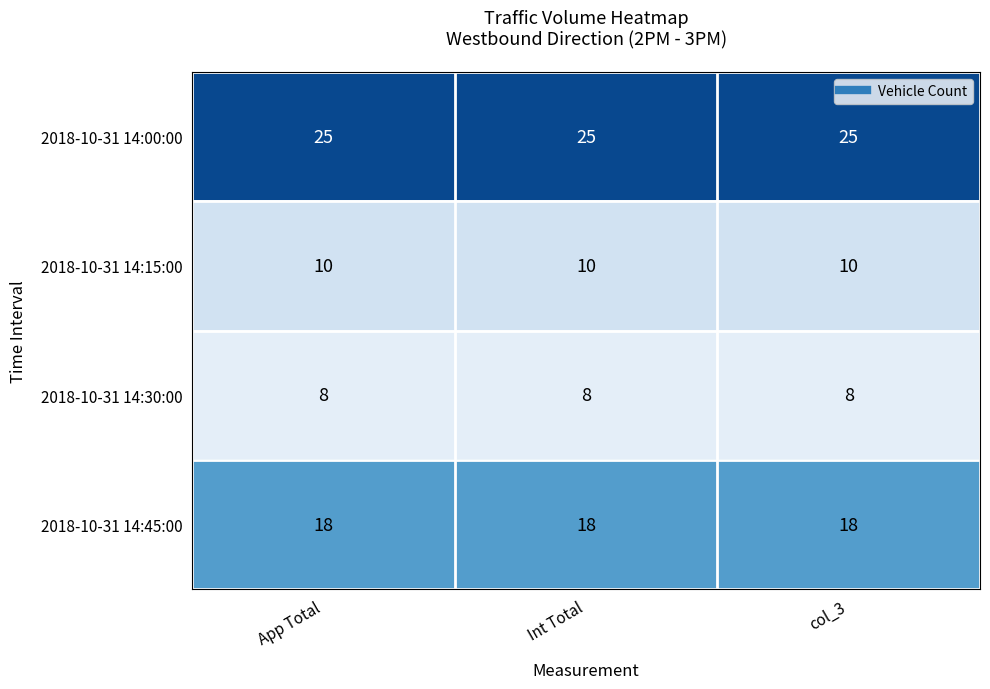

What is the spread (max minus min) of values at App Total?

17